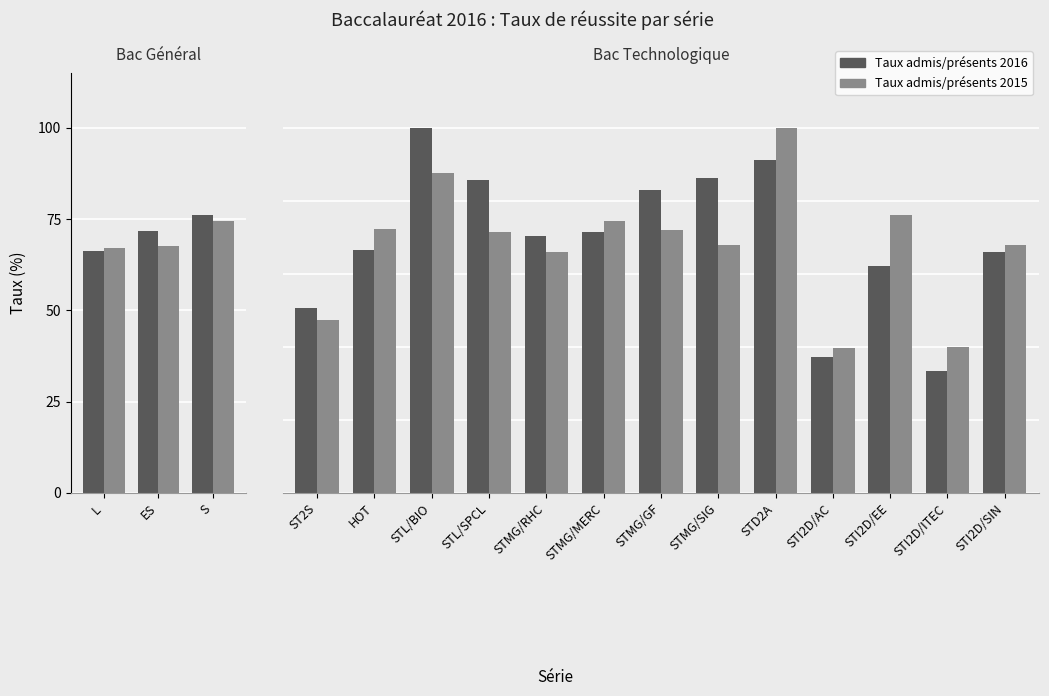

The Taux admis/présents 2015 series shows 130.2 at S. True or false?

False